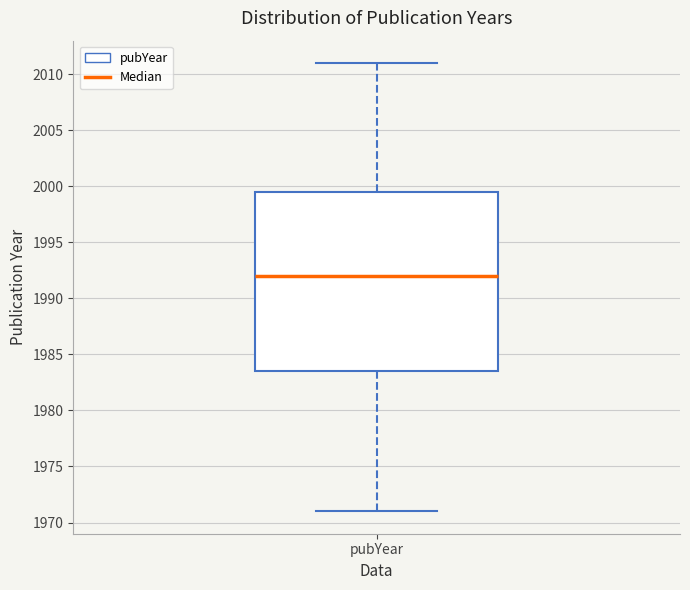

Read this box plot against the y-axis: the position of the median line, the range covered by the box, and the ends of both whiskers. The values are not printed on the chart, so give them approximately, as read against the axis.

median 1992.0, box 1983.5 to 1999.5, whiskers 1971.0 to 2011.0